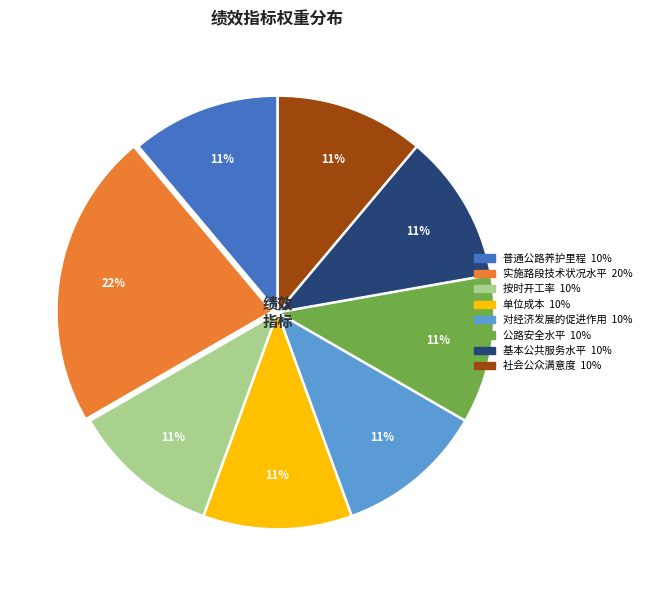

Is it true that 公路安全水平 is 21% of the pie?

False